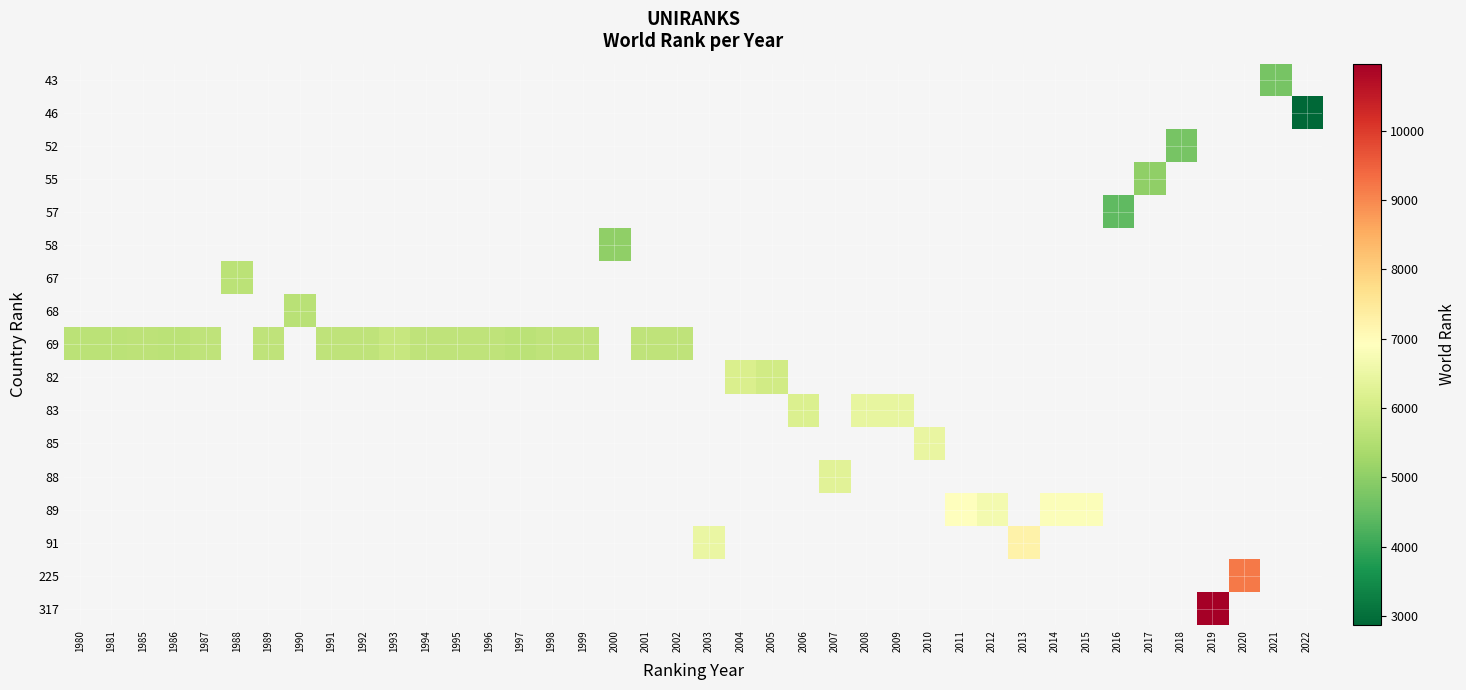

How many data points does each series have?

40